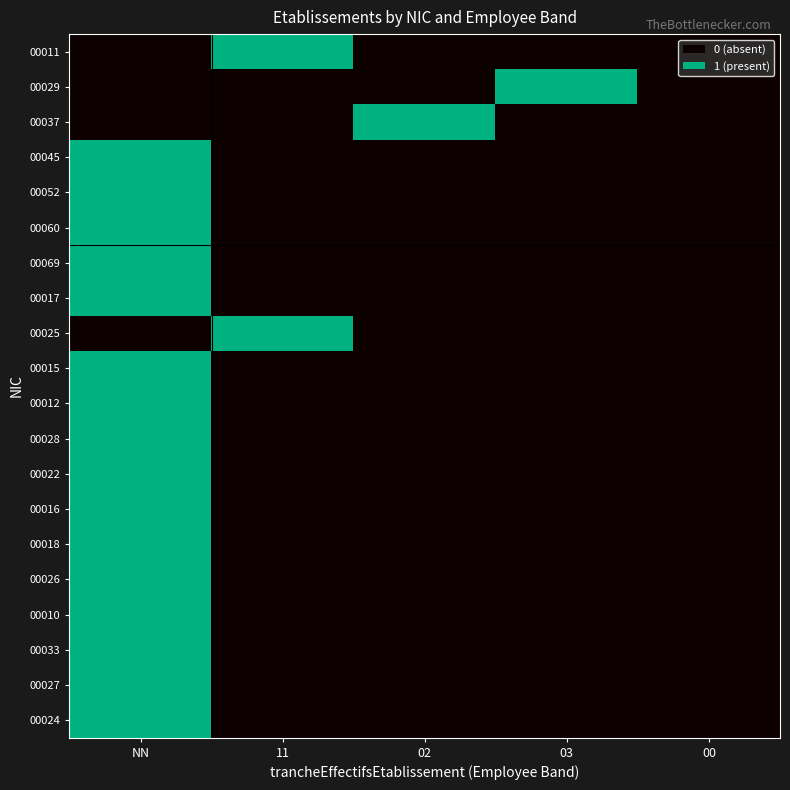

At 11, list the series in order from largest to smallest.

00011, 00025, 00029, 00037, 00045, 00052, 00060, 00069, 00017, 00015, 00012, 00028, 00022, 00016, 00018, 00026, 00010, 00033, 00027, 00024